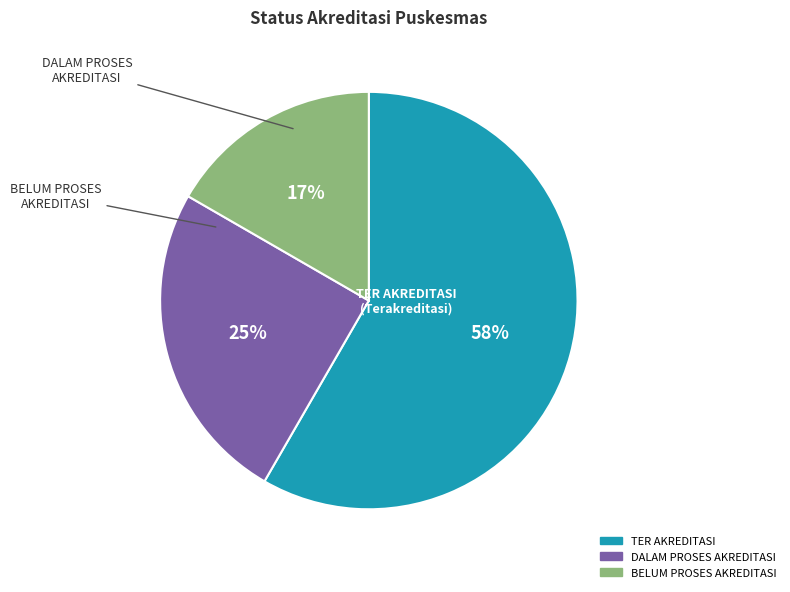

Combined, do BELUM PROSES AKREDITASI and DALAM PROSES AKREDITASI account for over 50%?

No